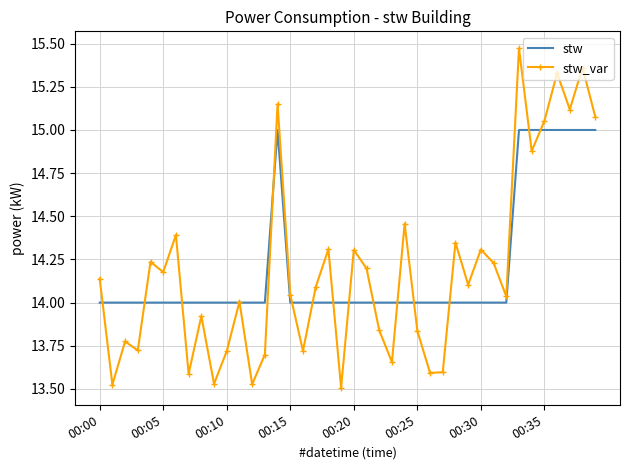

What is the highest value of the stw series?

15.0